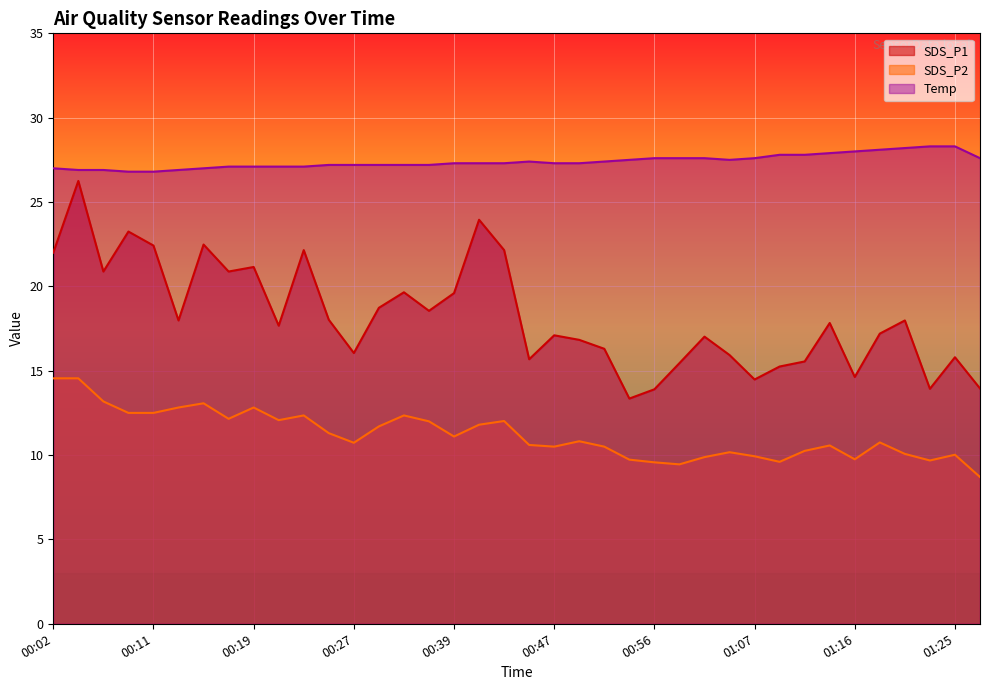

The value of Temp at 01:07 is 49.6. True or false?

False